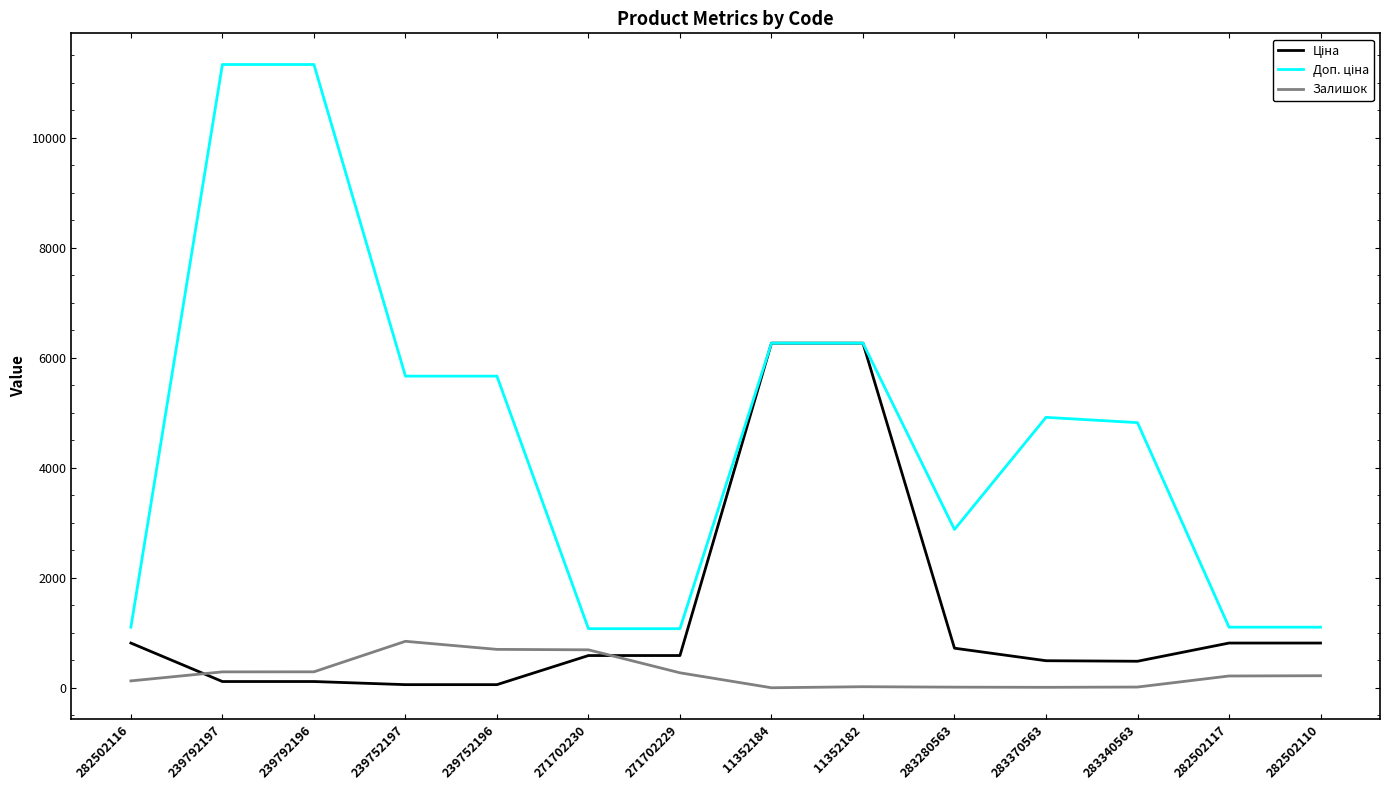

What is the maximum value shown in the chart?

11334.0